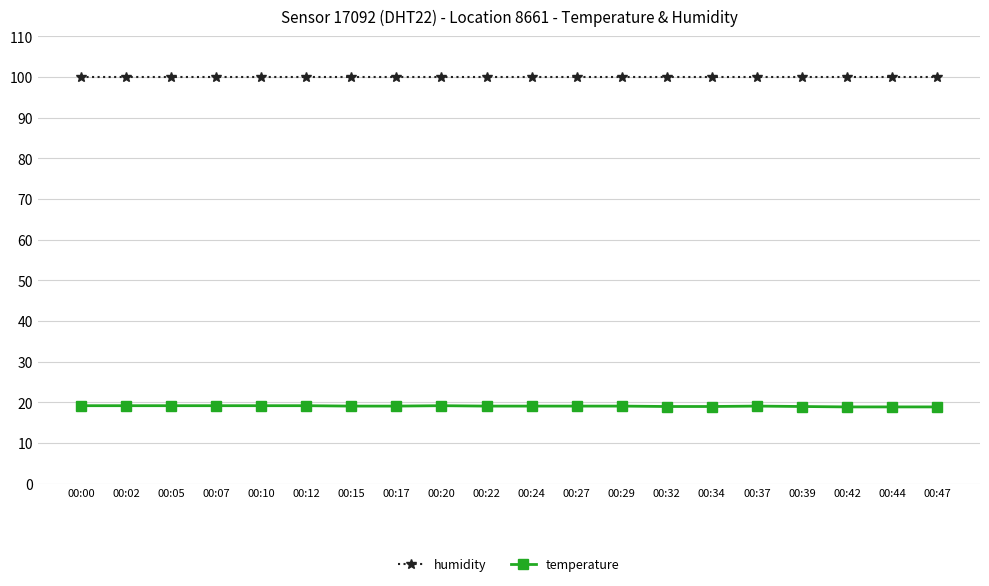

Which series has the largest total across all categories?

humidity